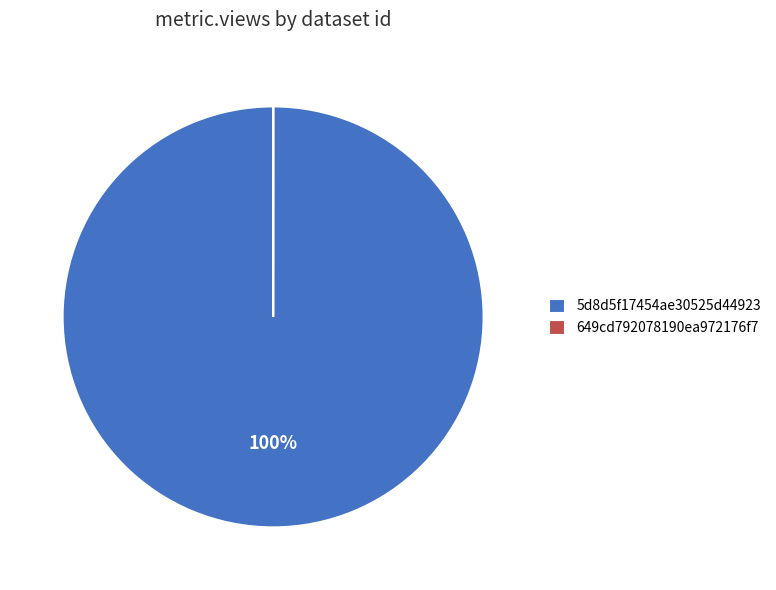

Which slice is the largest?

5d8d5f17454ae30525d44923